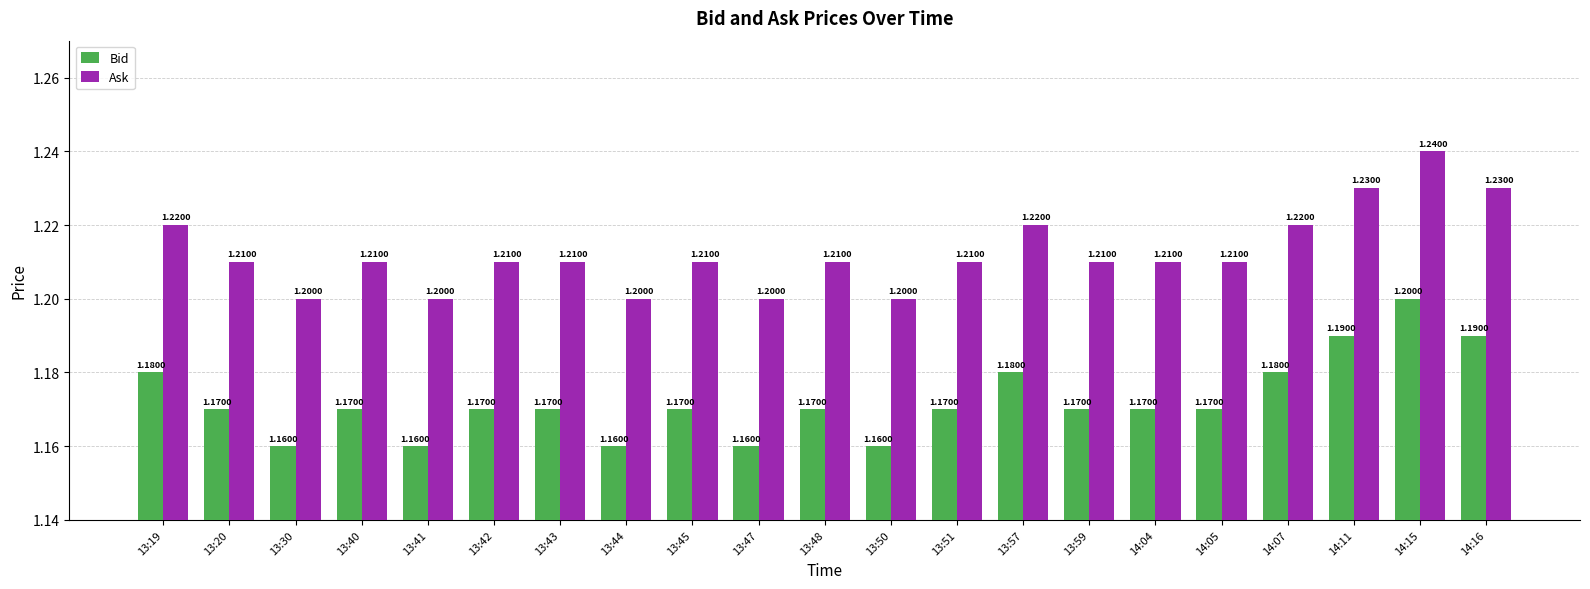

List the series in order of their peak value, lowest first.

Bid, Ask